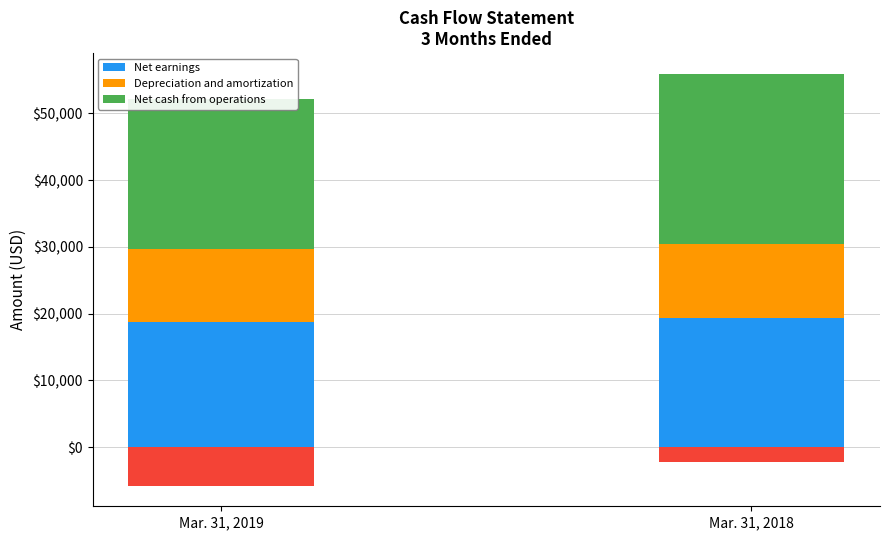

Which series changed the most between Mar. 31, 2019 and Mar. 31, 2018?

Net cash from operations